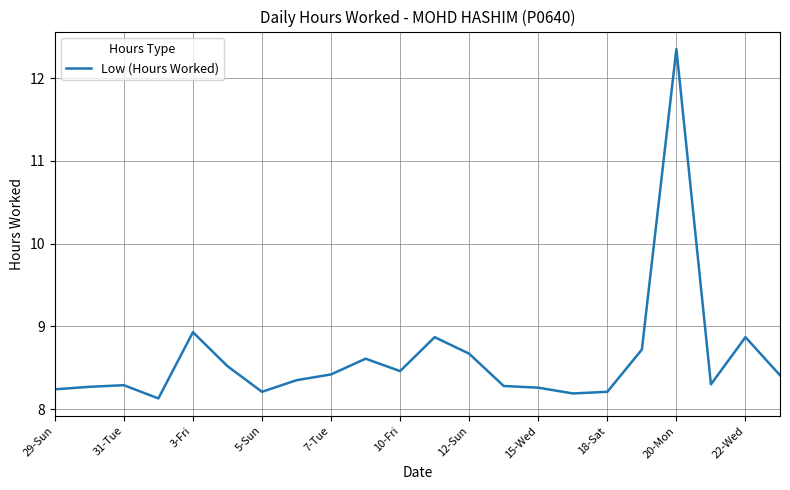

What is the minimum value shown in the chart?

8.1